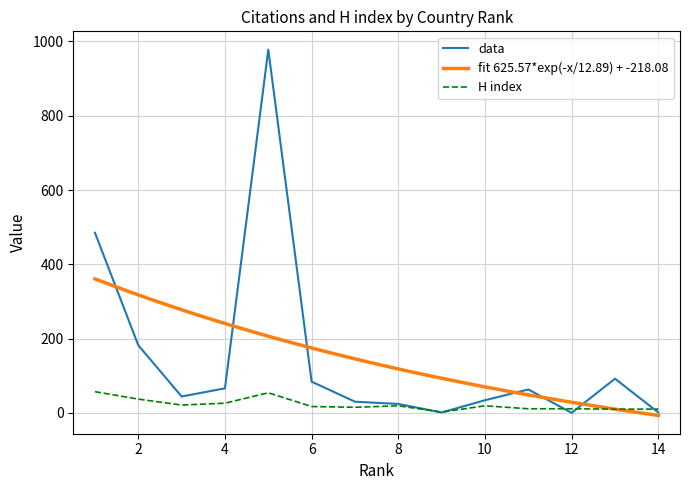

The value of data at 2 is 182. True or false?

True